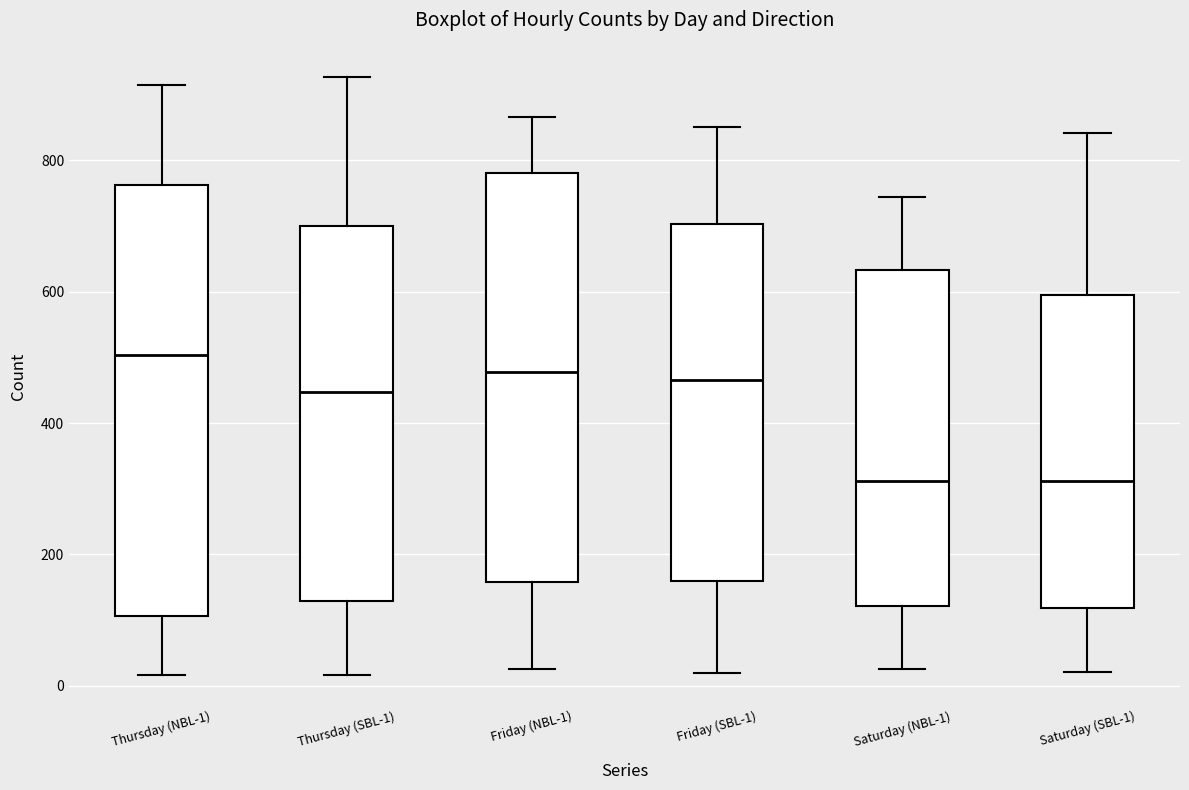

Which box is the tallest, from its lower edge to its upper edge?

Thursday (NBL-1)